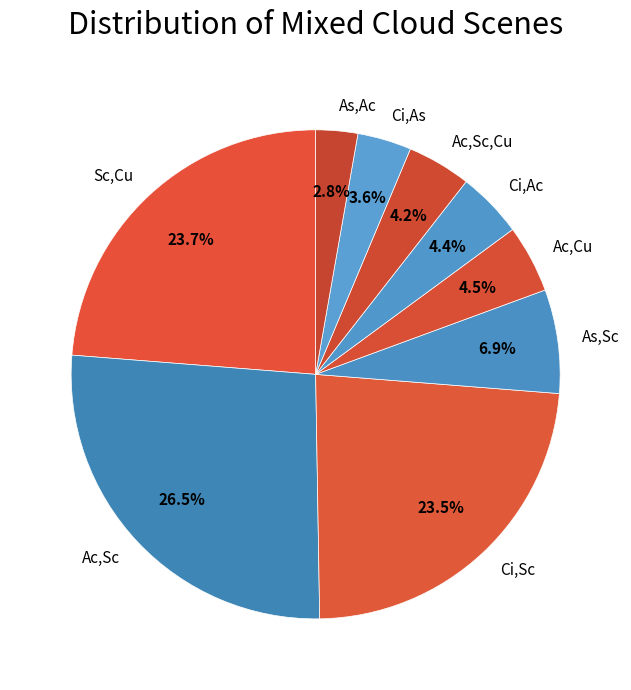

Does any single category account for the majority?

No